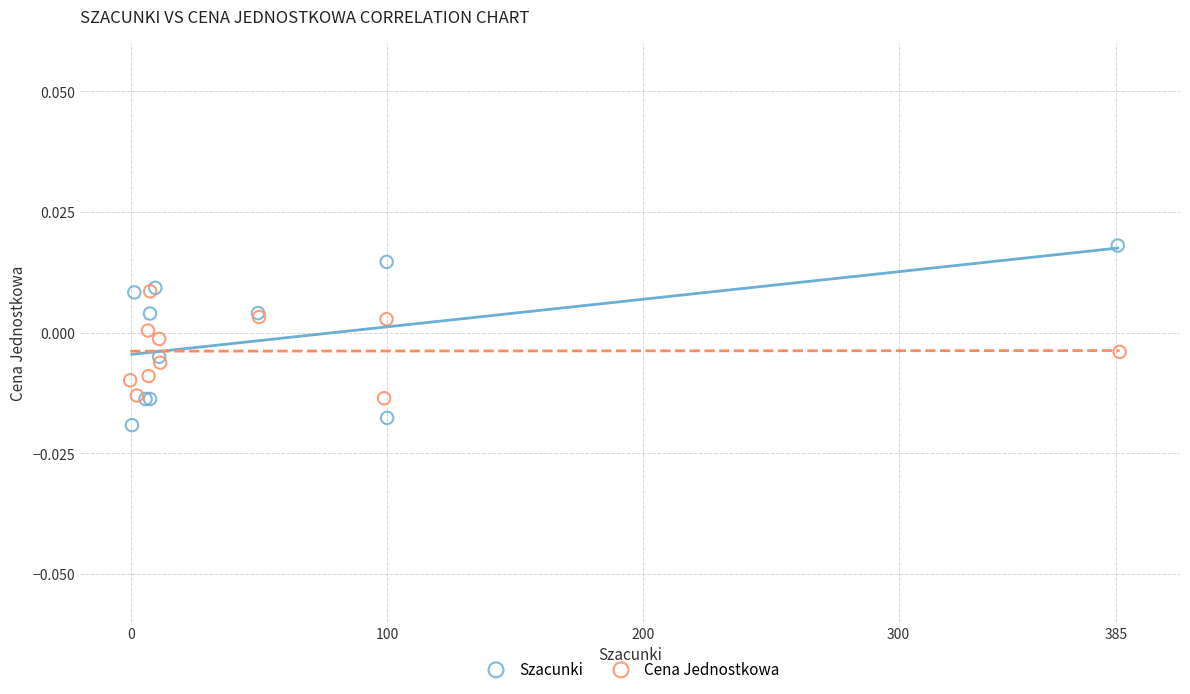

Which series has the largest Y range (max minus min)?

Szacunki